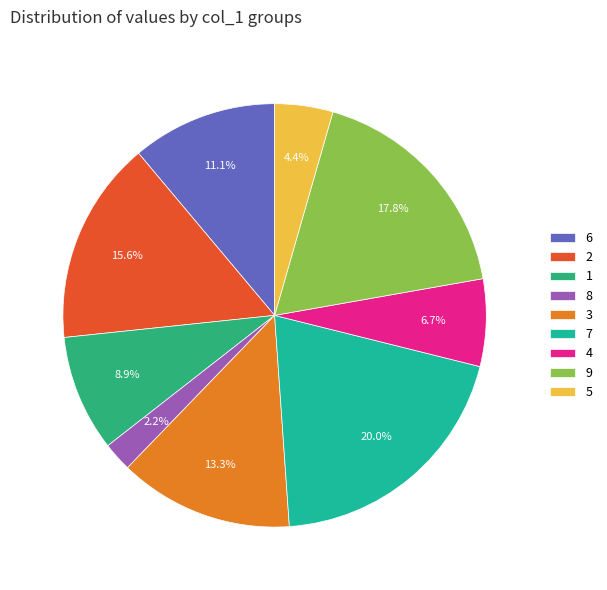

To the nearest percent, what portion does 2 represent?

16%